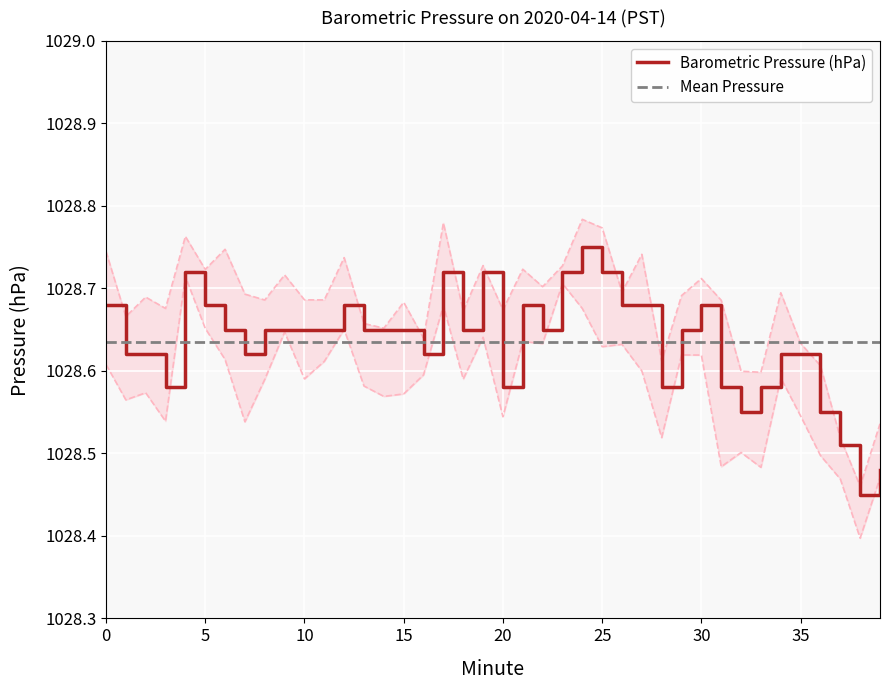

True or false: Mean Pressure and Barometric Pressure (hPa) intersect in this chart.

True